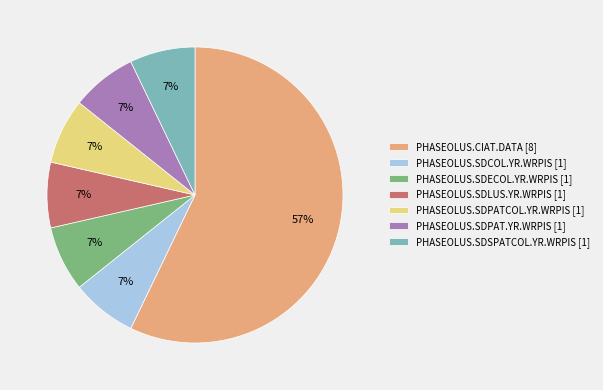

Between PHASEOLUS.SDPAT.YR.WRPIS and PHASEOLUS.CIAT.DATA, which is larger?

PHASEOLUS.CIAT.DATA